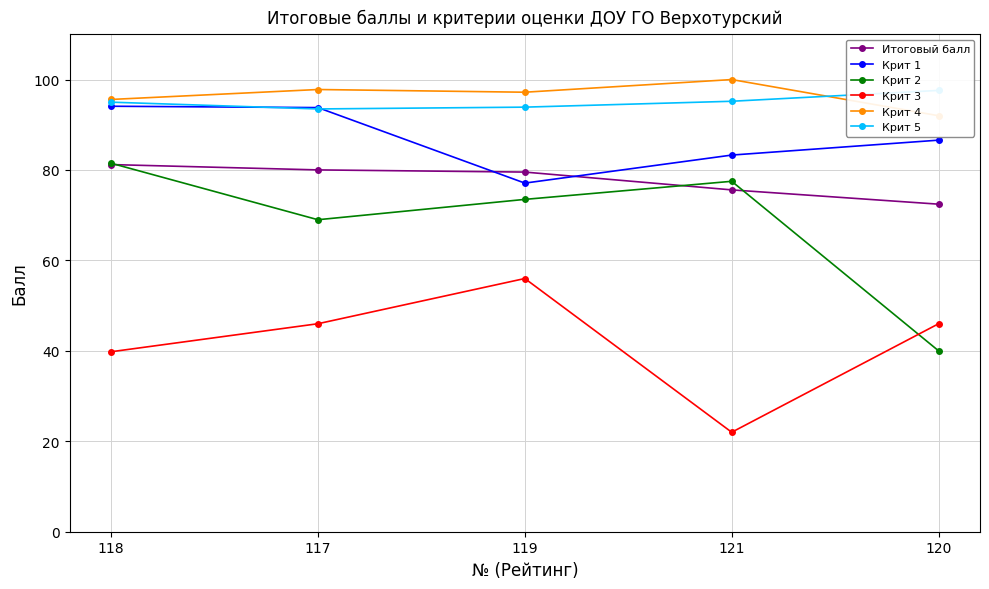

At which category does Крит 2 reach its first local valley?

117